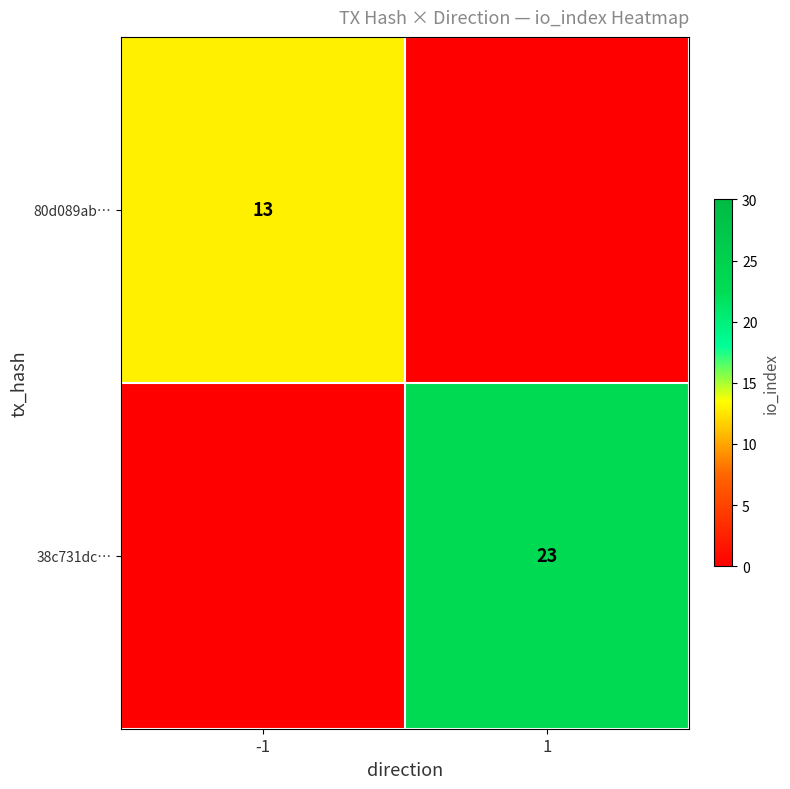

List the series in order of their peak value, highest first.

38c731dc…, 80d089ab…